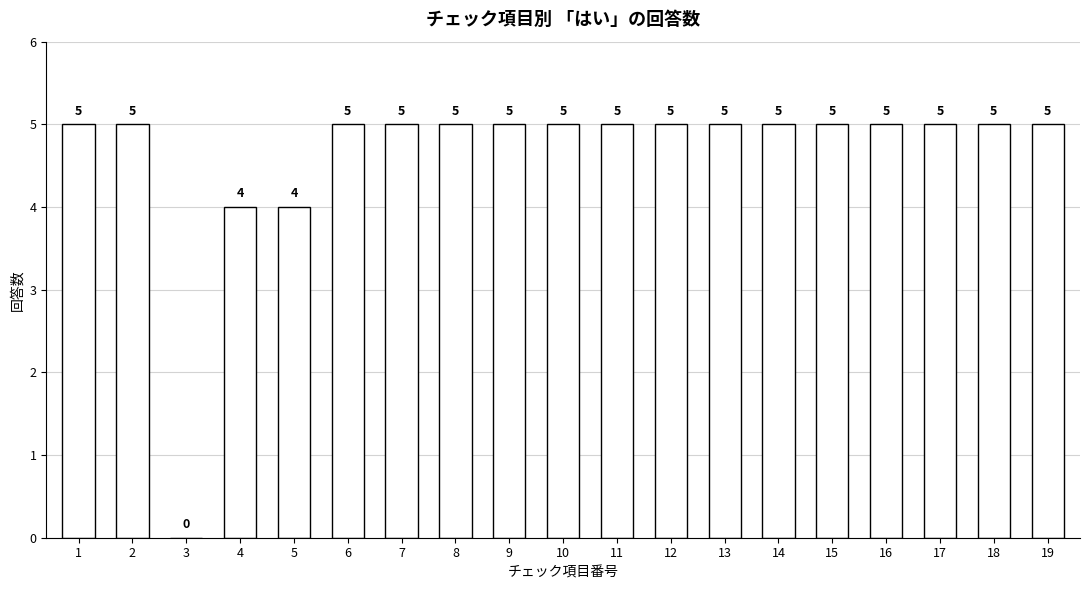

Is it true that the value at 6 is 5?

True